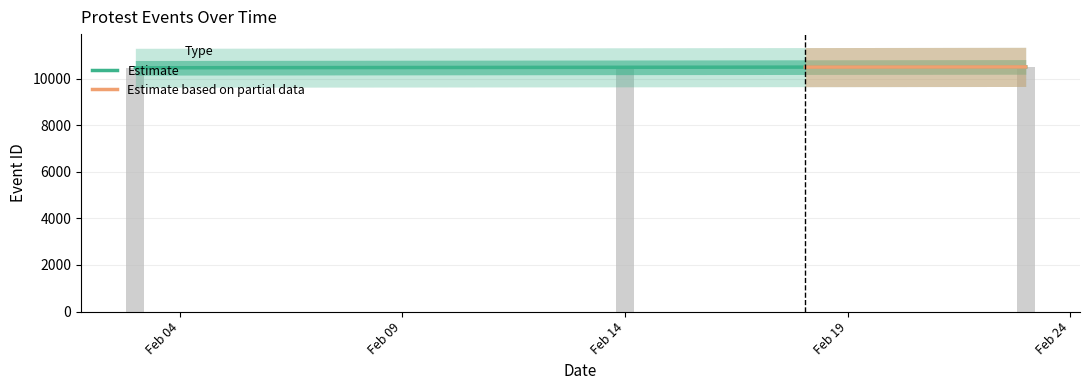

Approximately how many times larger is the value at 2022-02-14 compared to 2022-02-23?

1.0